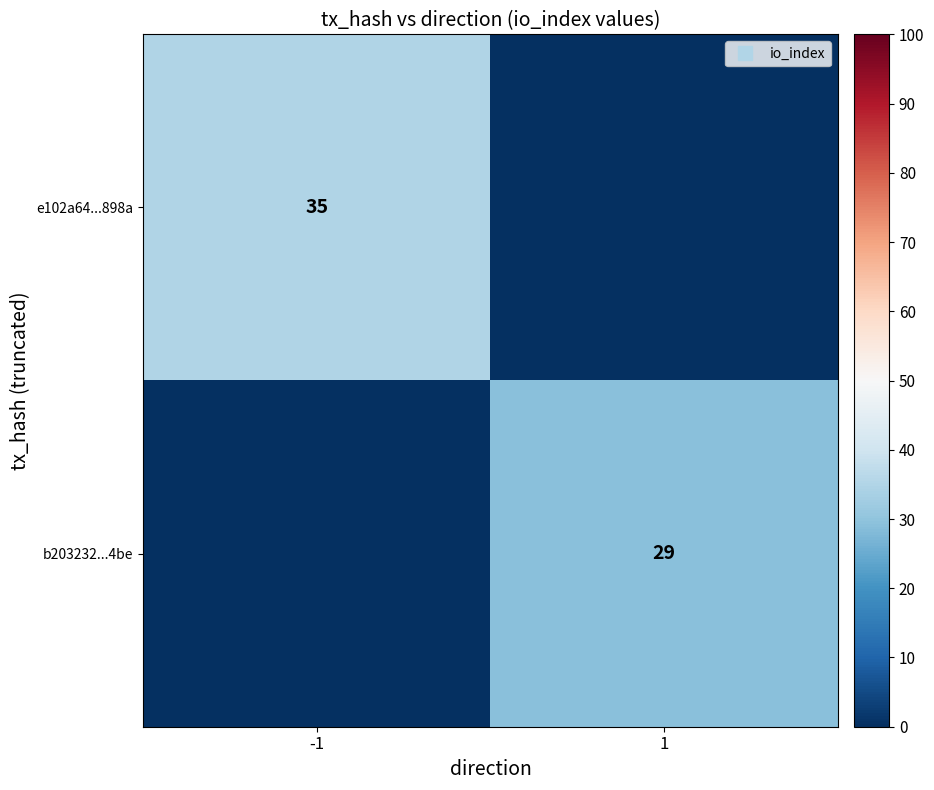

Count the number of data series in this chart.

2